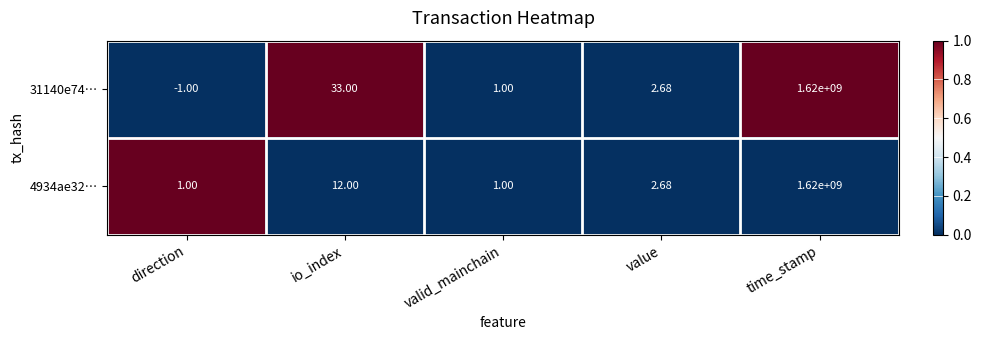

At which label does 31140e74… reach its peak?

time_stamp